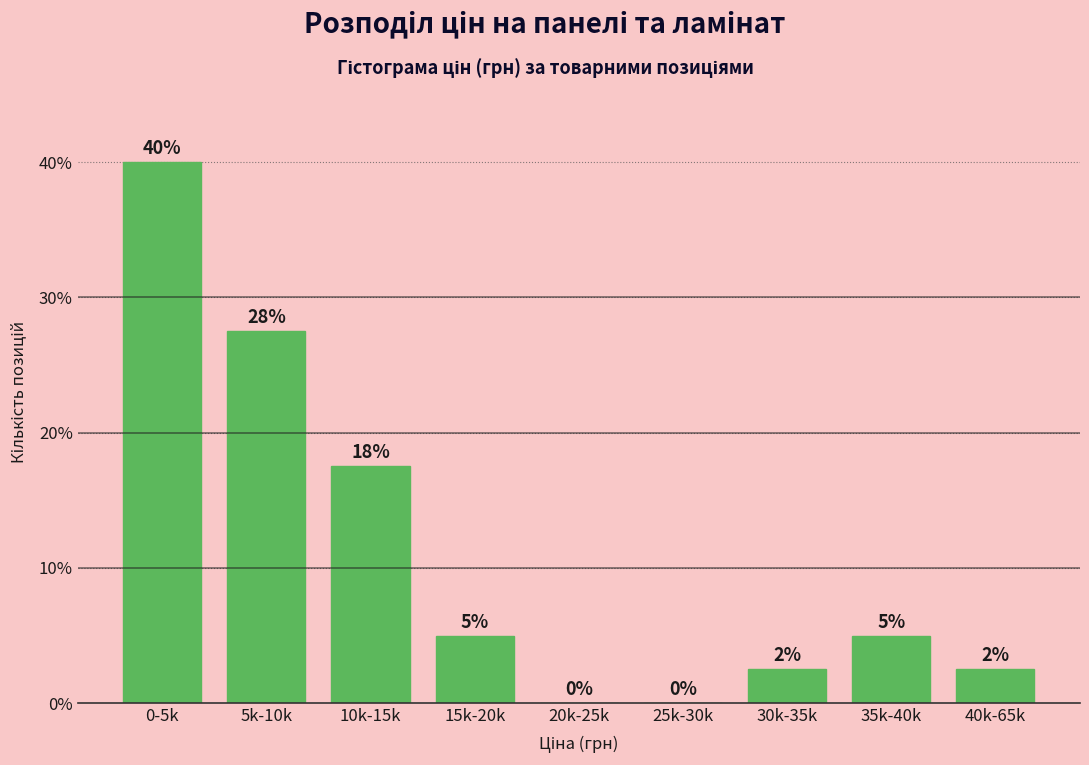

Read the value at 10k-15k.

17.5